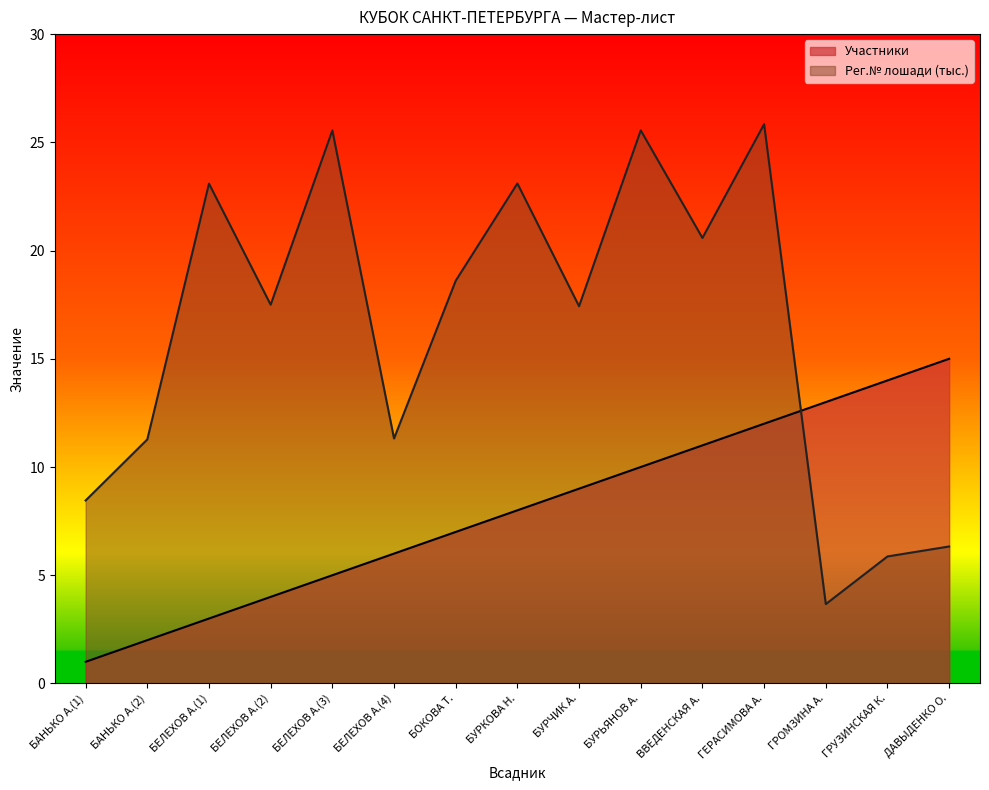

How many times do Участники and Лошади cross each other?

1